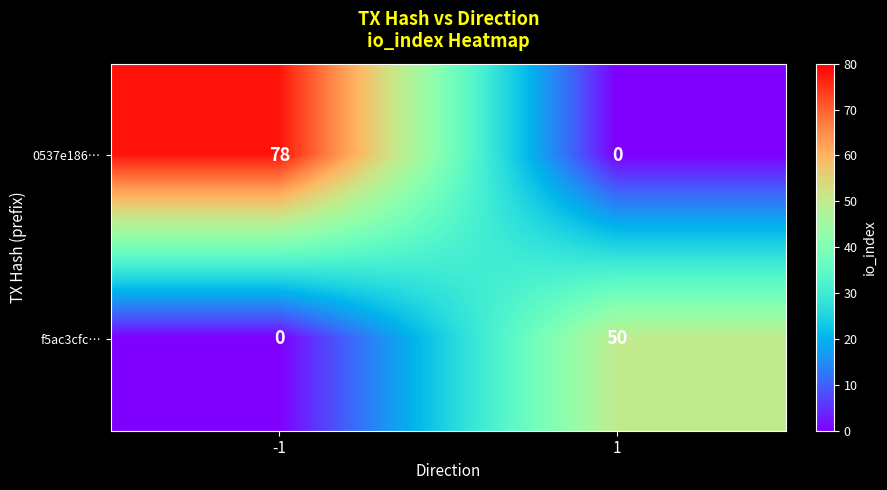

At 1, list the series in order from smallest to largest.

0537e186…, f5ac3cfc…